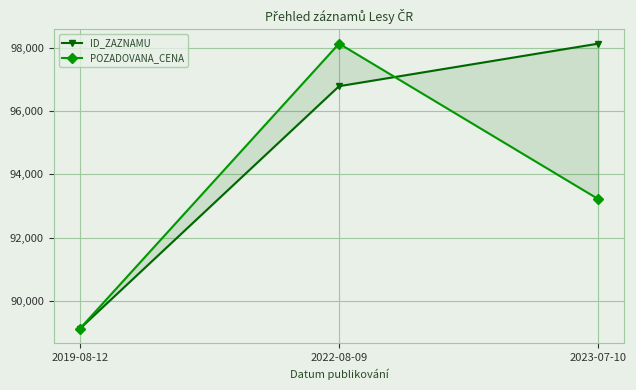

Where is POZADOVANA_CENA nearest to the value 93626?

2023-07-10